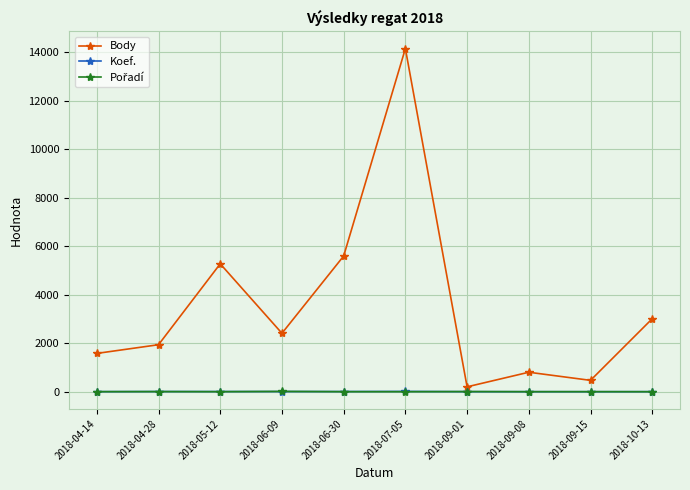

The value of Body at 2018-05-12 is 5279. True or false?

True